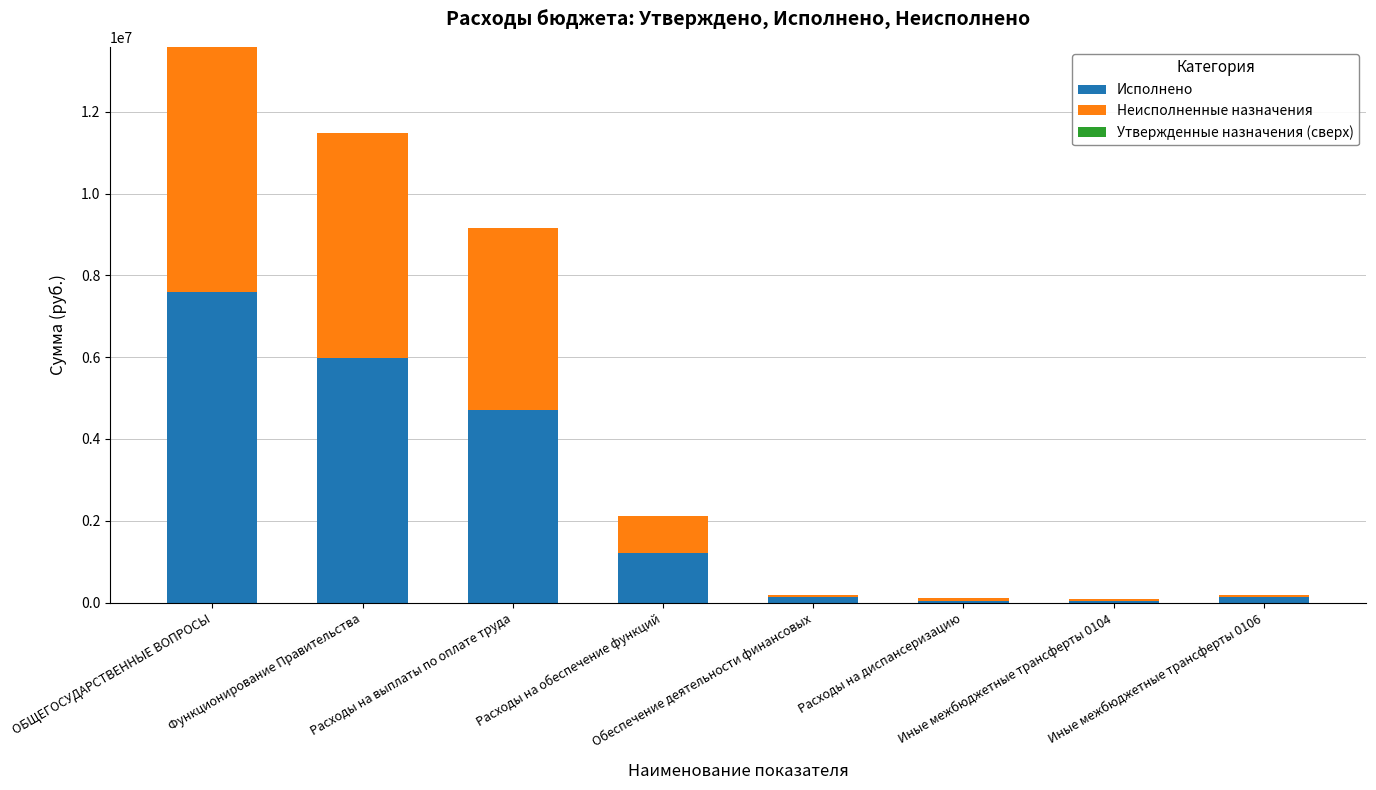

What is the sum of all Исполнено values?

19821241.4